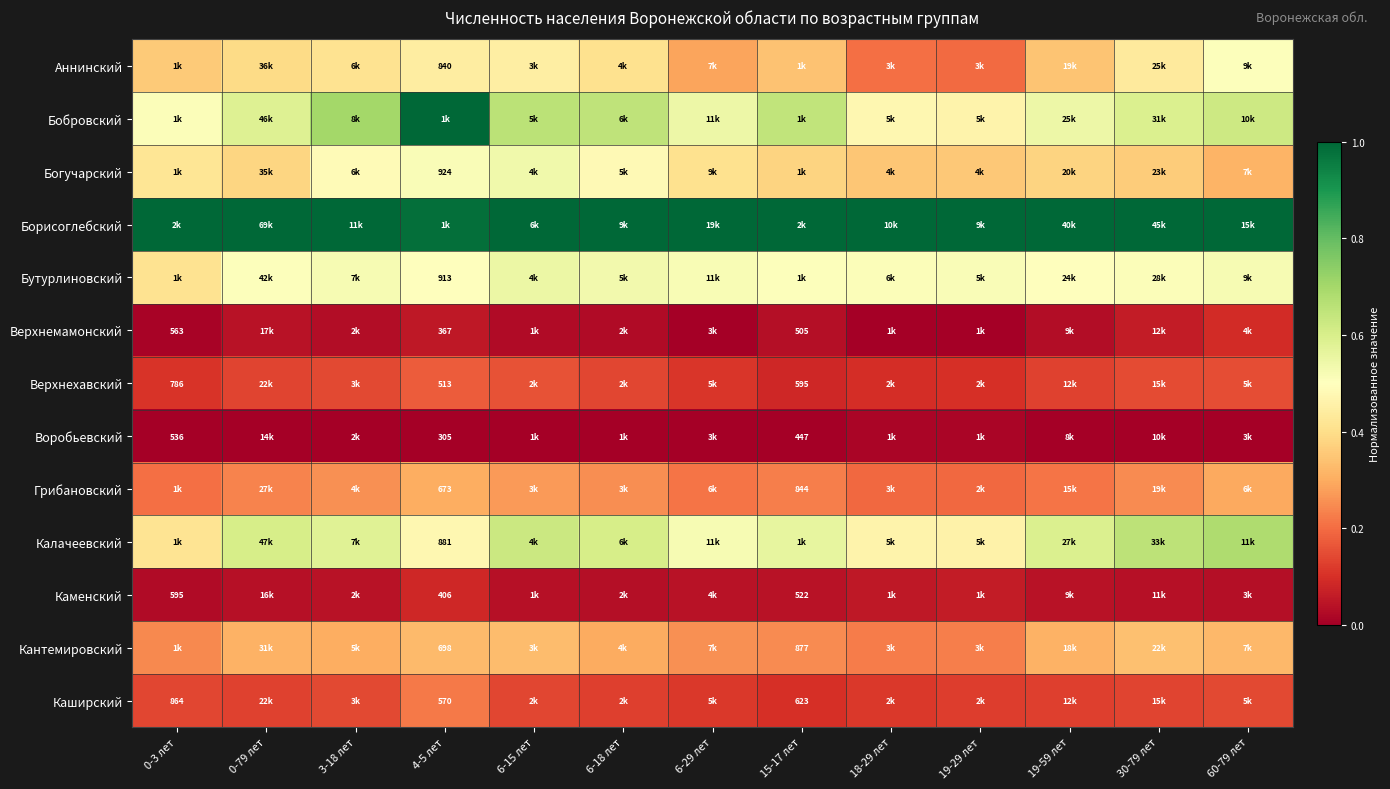

Read the Бобровский value at 60-79 лет.

0.6